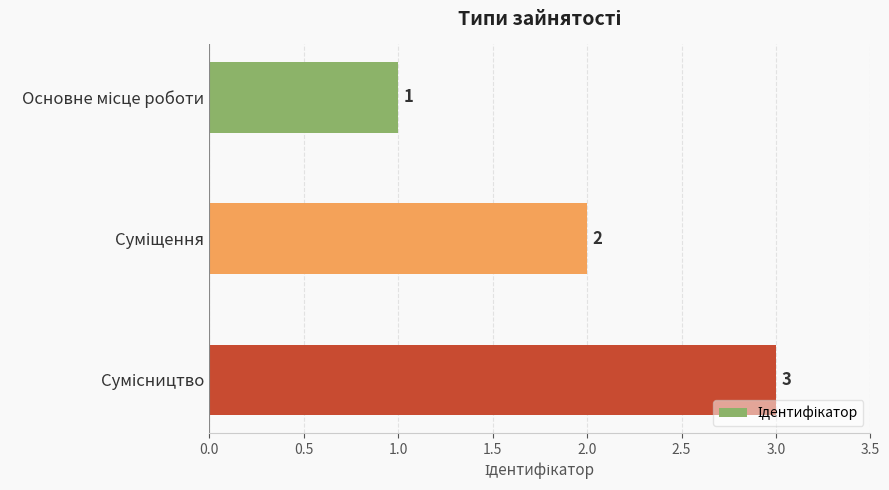

What is the sum of all values?

6